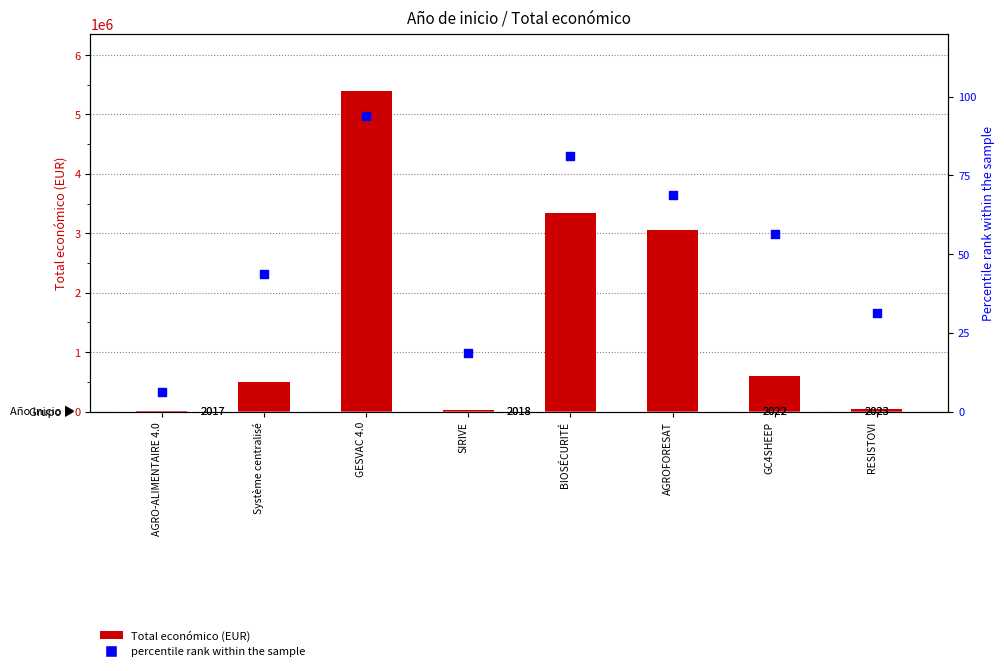

At how many categories does at least one series exceed 2434912?

3